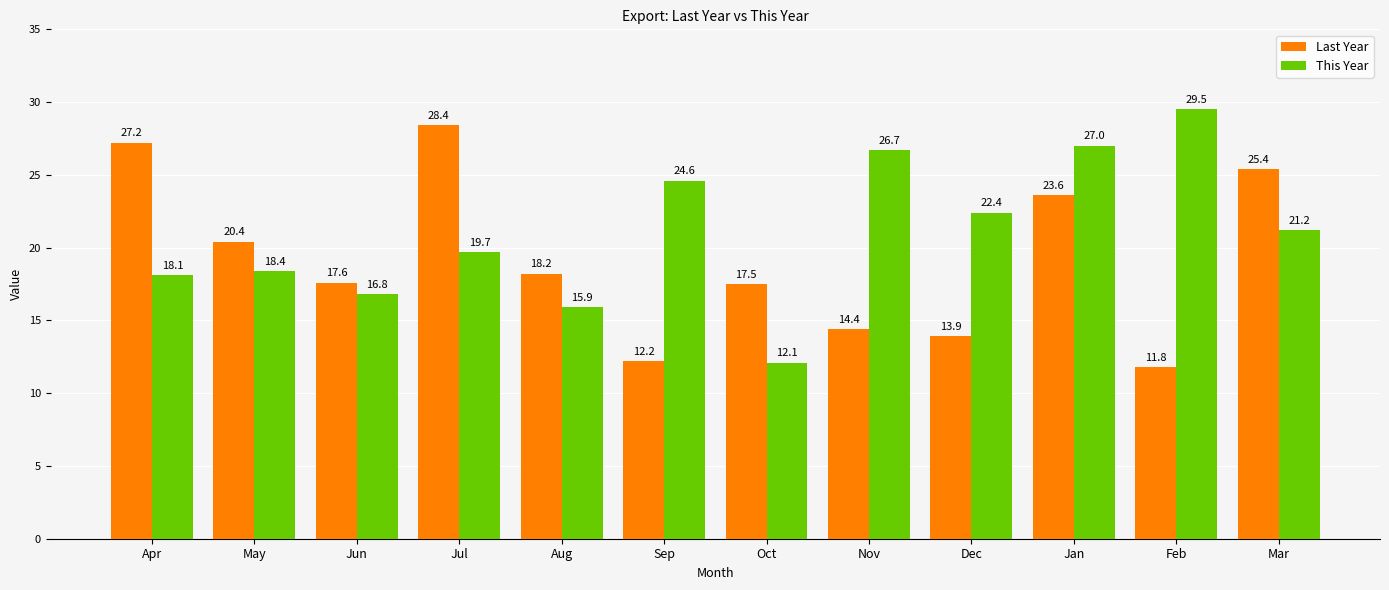

What is the lowest value of the Last Year series?

11.8